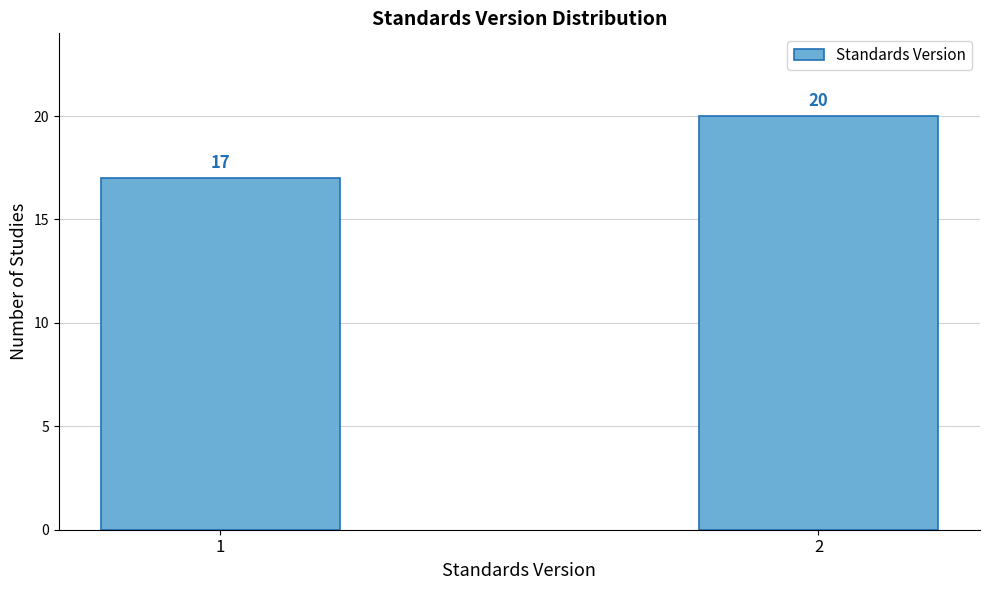

Reading left to right, what are all the values shown in this chart?

17	20